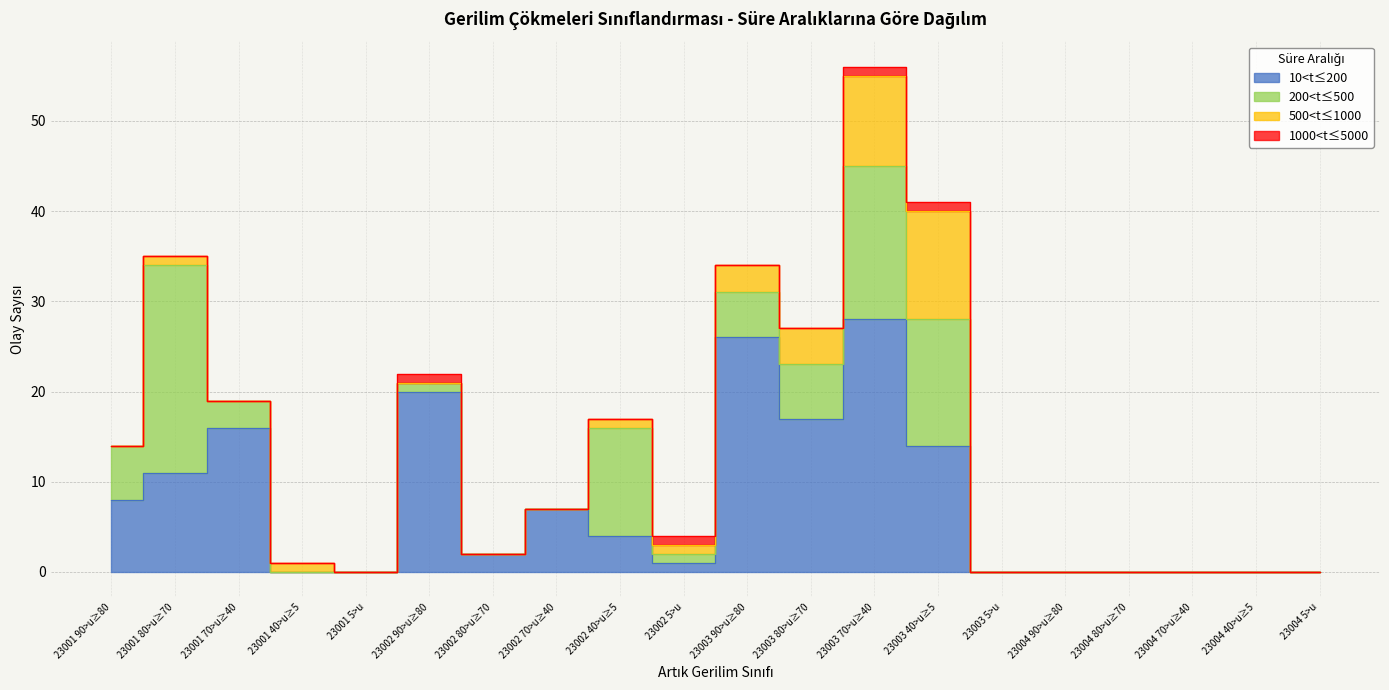

Where is 200<t≤500 nearest to the value 11?

23002 40>u≥5